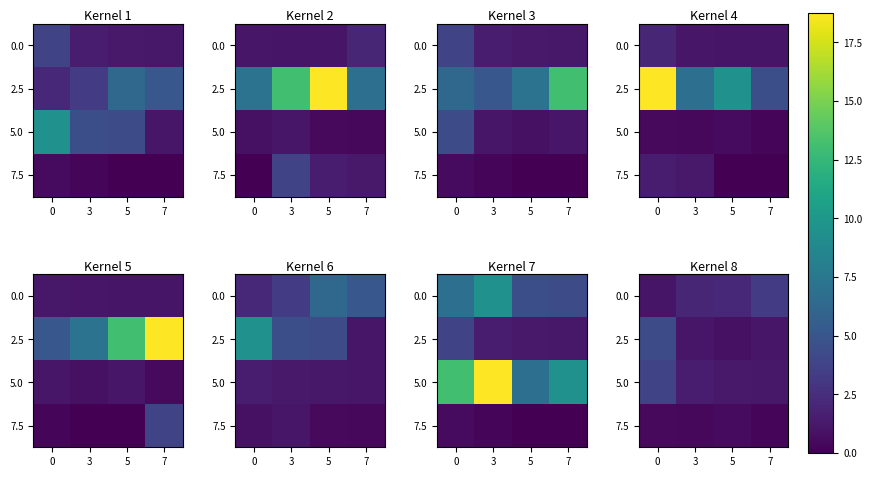

The 7.5 series shows 0.5 at 5. True or false?

True